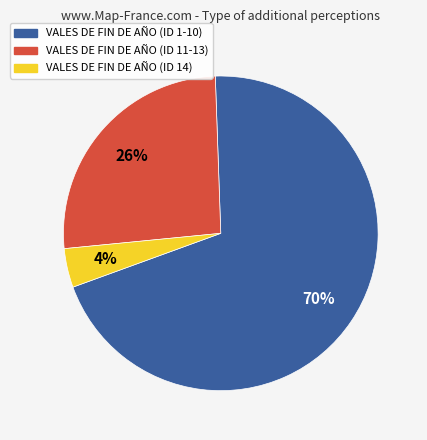

Does any single category account for the majority?

Yes